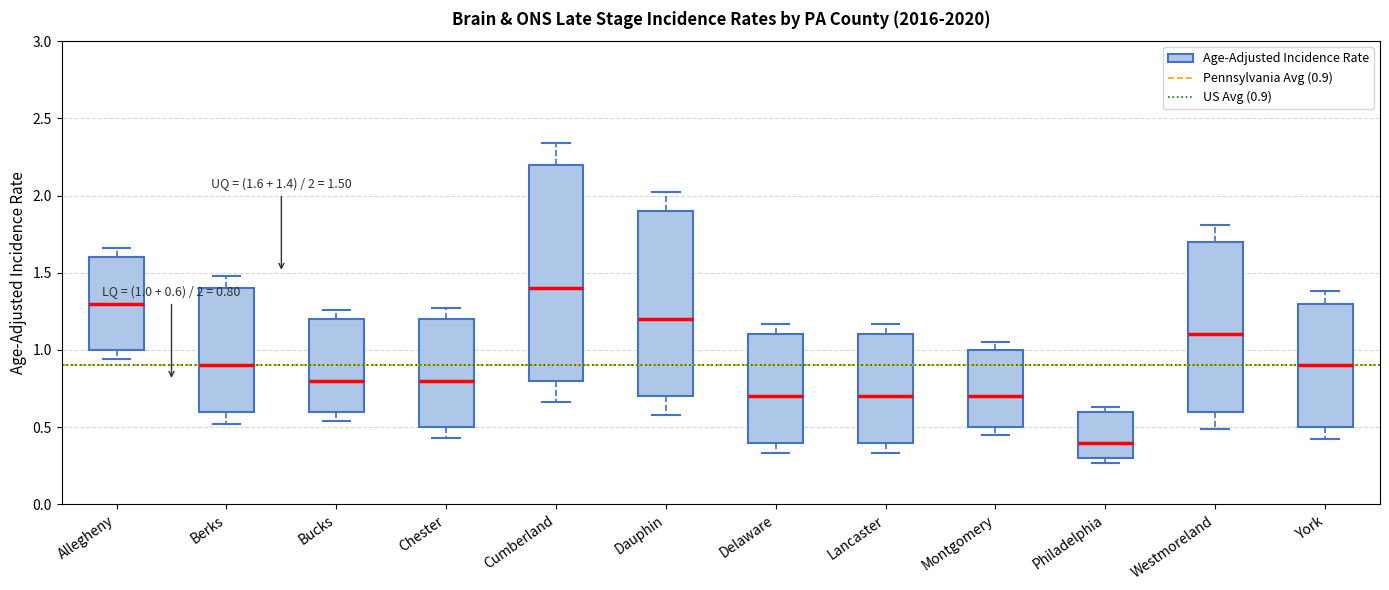

Comparing the boxes themselves (not the whiskers), which one is the tallest?

Cumberland